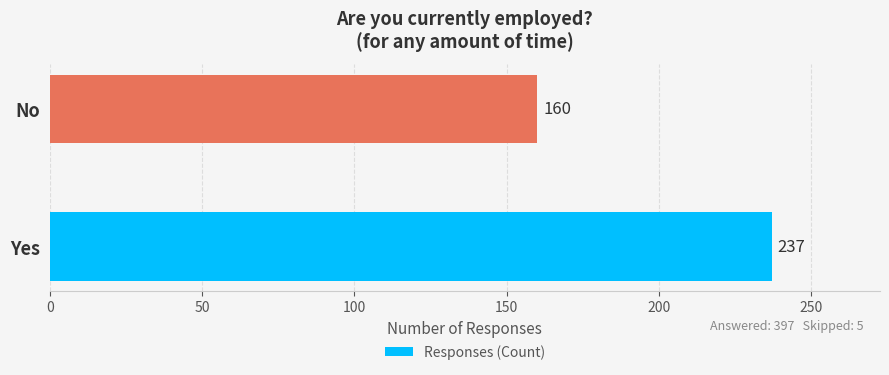

At which label is the value closest to 198?

No